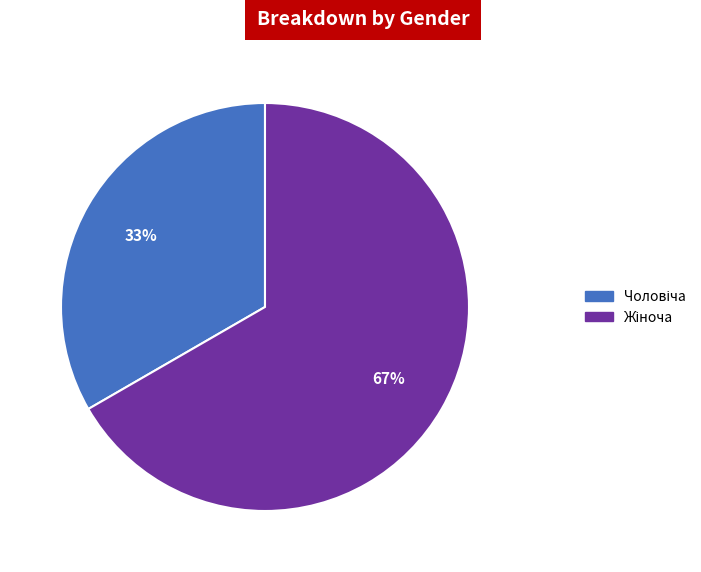

To the nearest percent, what is the average slice percentage?

50%